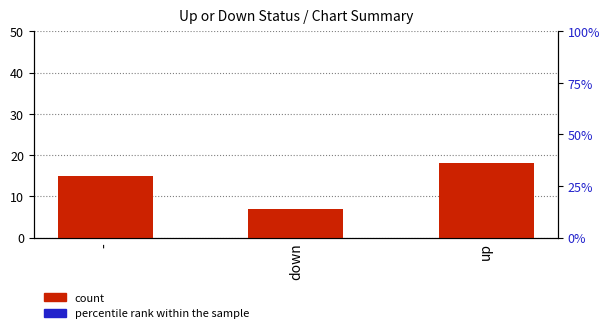

What is the smallest value displayed?

7.0